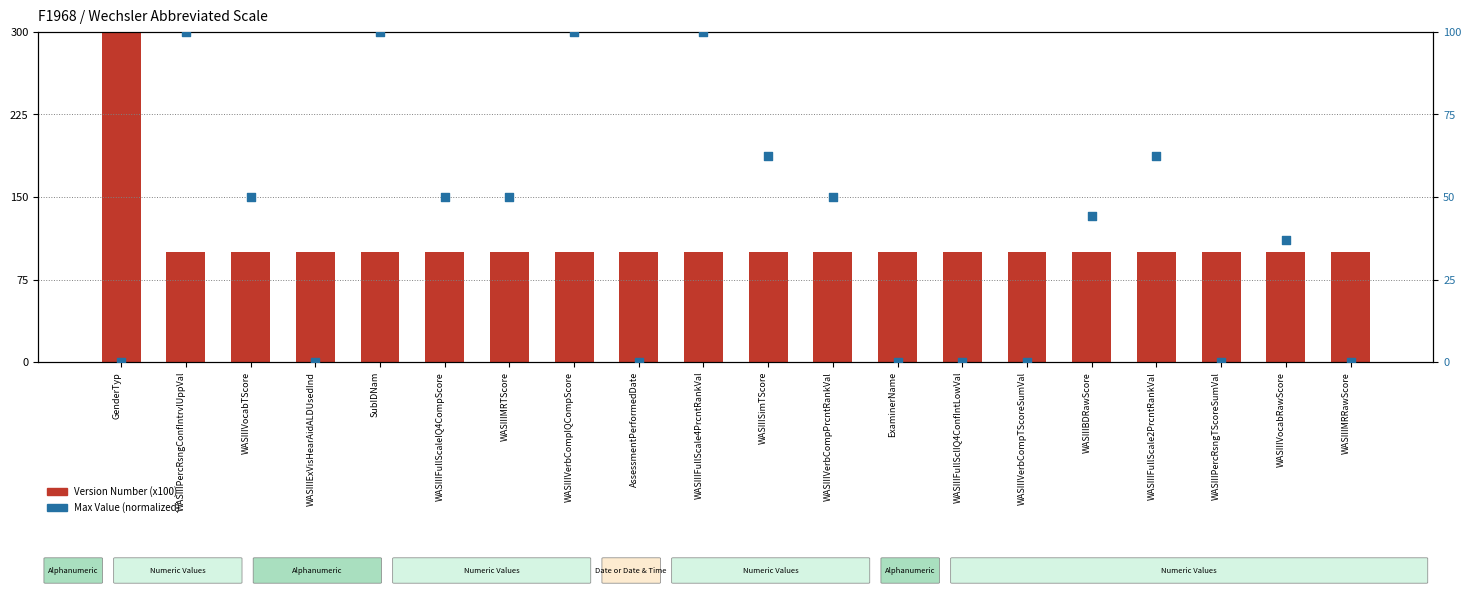

At which category is the sum across all series the highest?

GenderTyp